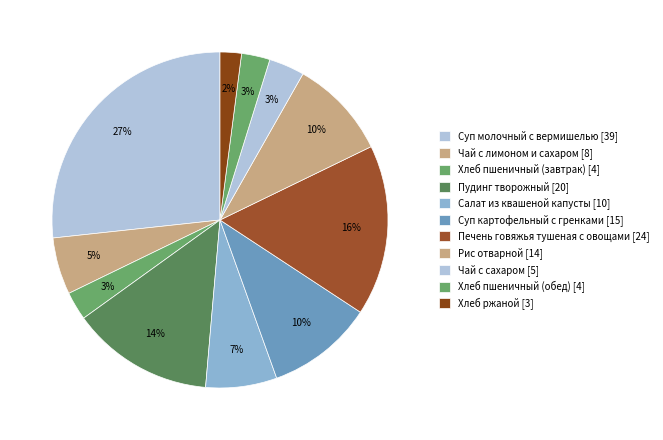

Is there a majority slice in this chart?

No